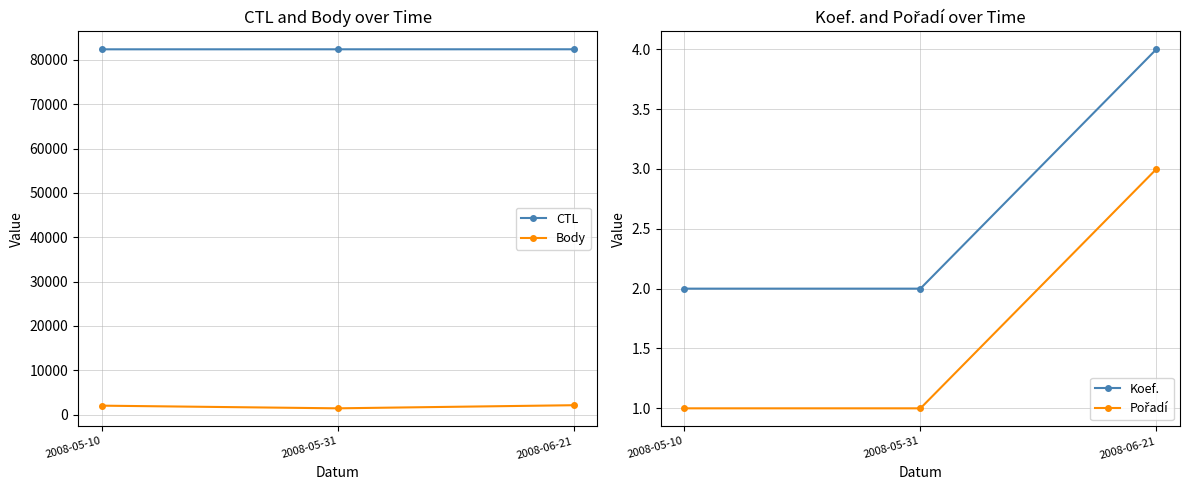

What position from the left is 2008-05-31?

2